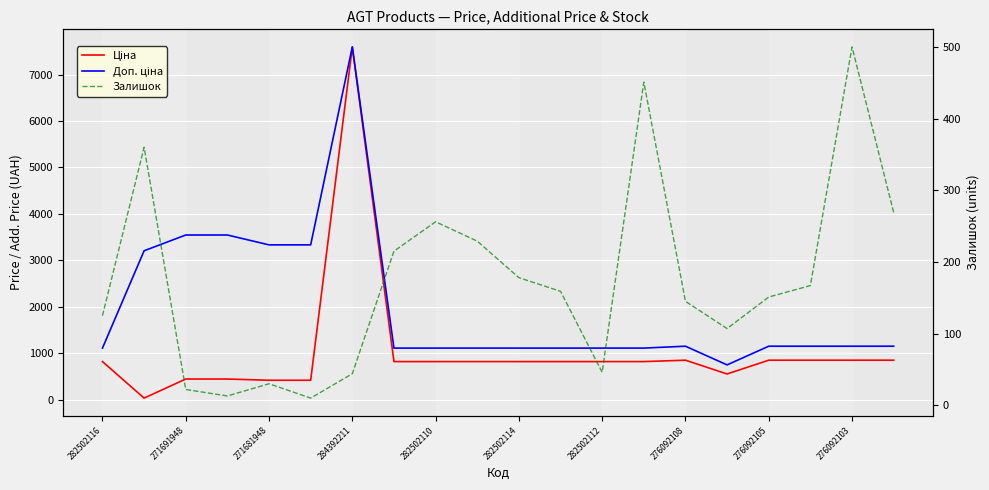

True or false: Доп. ціна has more than 1 points higher than both neighbors.

True